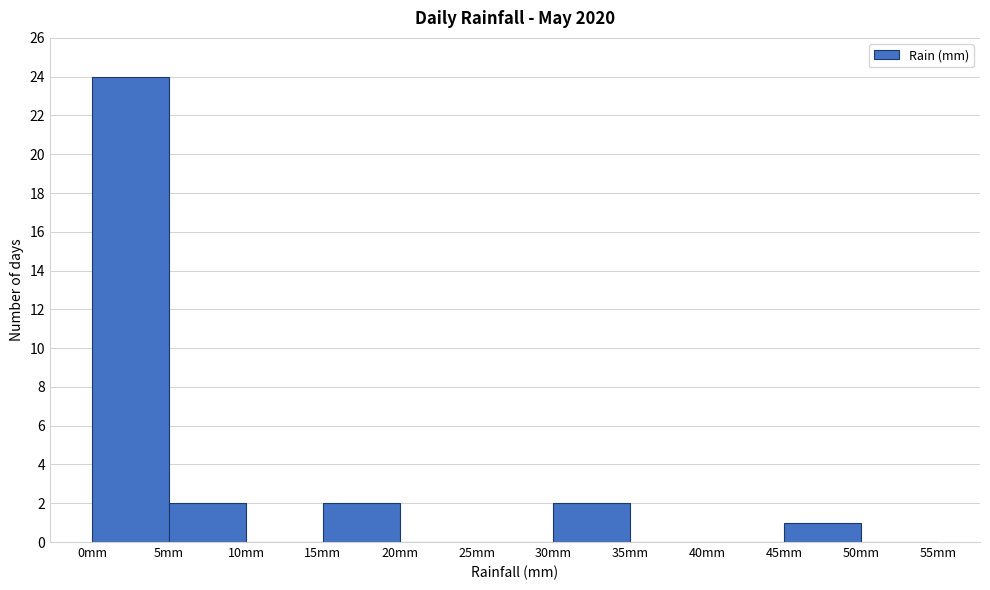

How tall is the bar that spans 15 to 20 on the x-axis? The values are not printed on the chart, so give them approximately, as read against the axis.

2